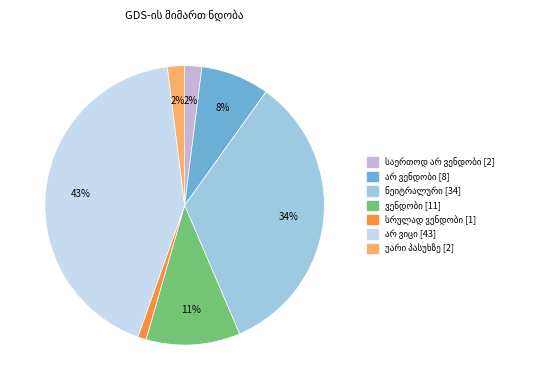

Is there any slice that represents more than half of the pie?

No